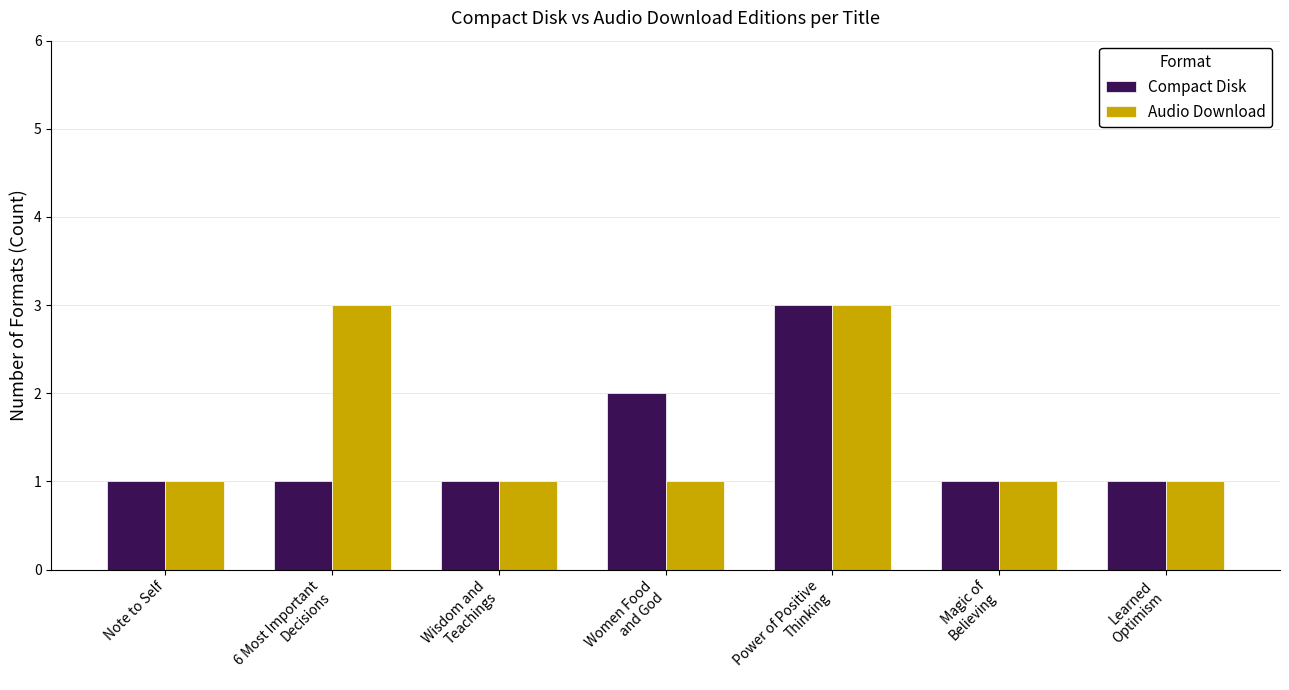

What is the label of the 6th bar from the right?

6 Most Important
Decisions